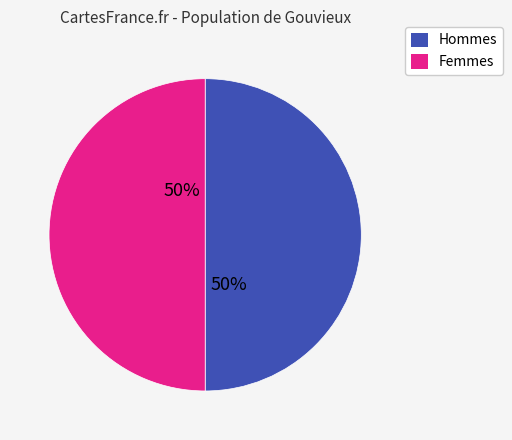

To the nearest percent, what is the average slice percentage?

50%